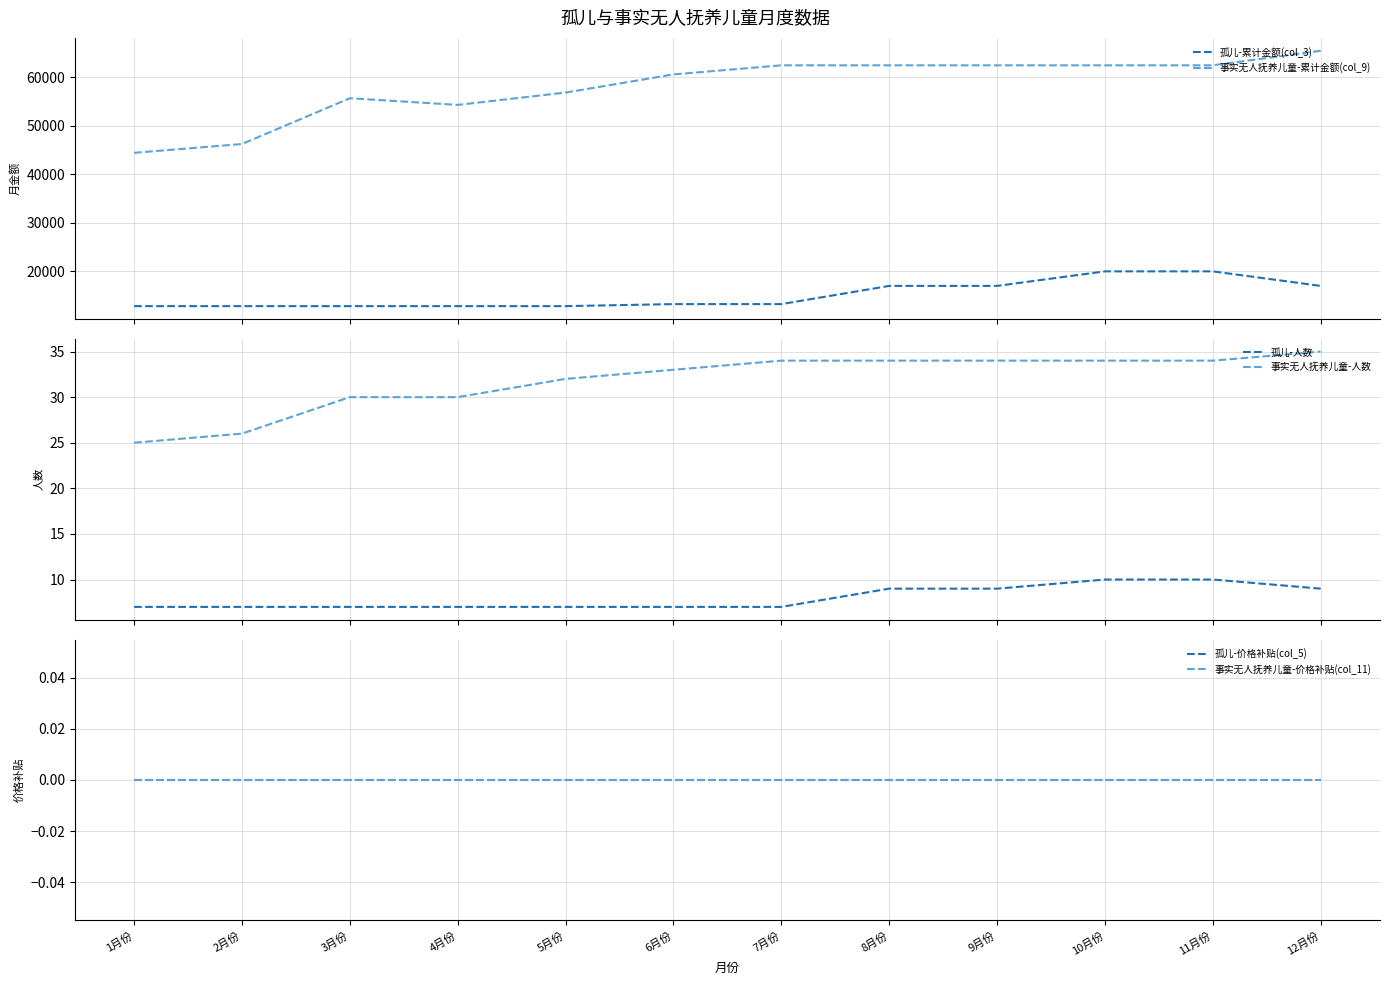

What is the label of the 11th point from the left?

11月份